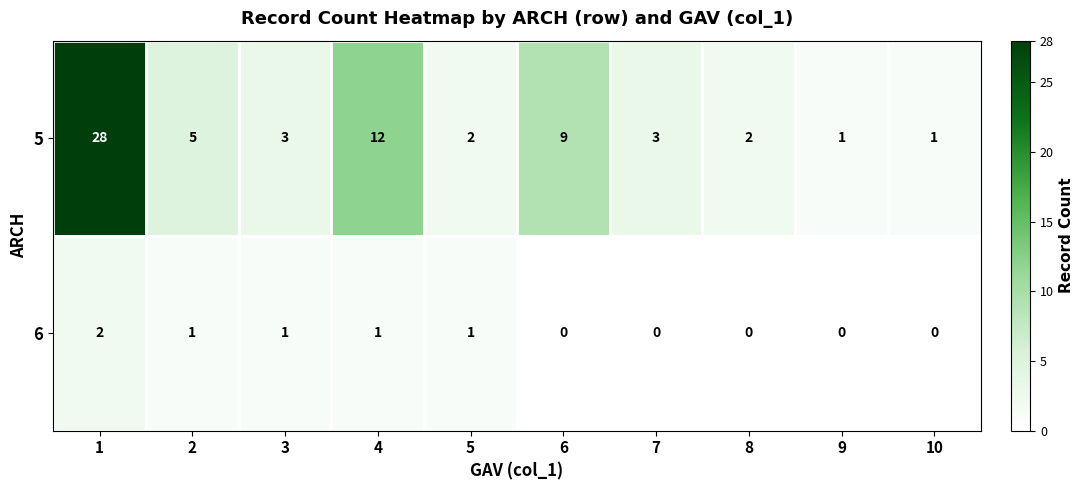

Rank the series by their average value, from highest to lowest.

5, 6